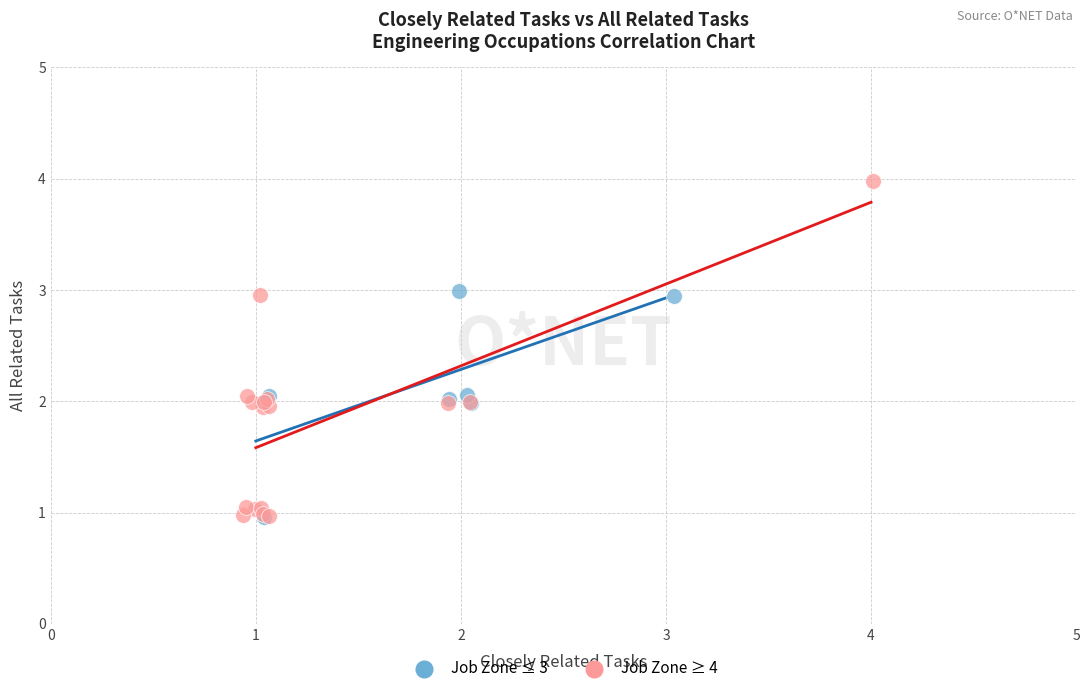

Which series has the largest Y range (max minus min)?

Job Zone ≥ 4